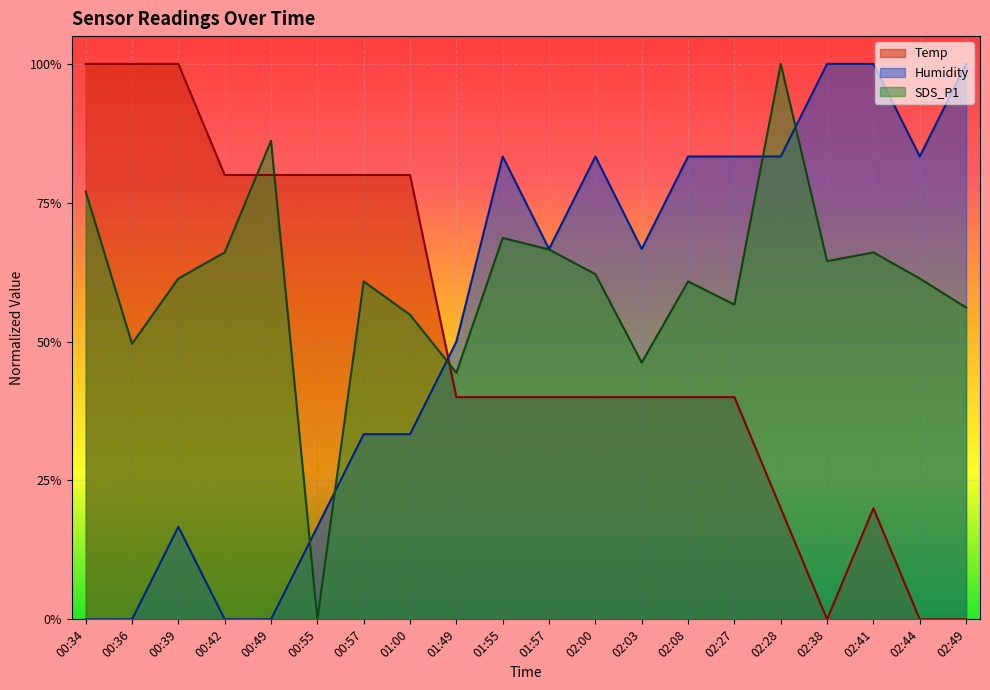

What is the average value of the Temp series?

0.5